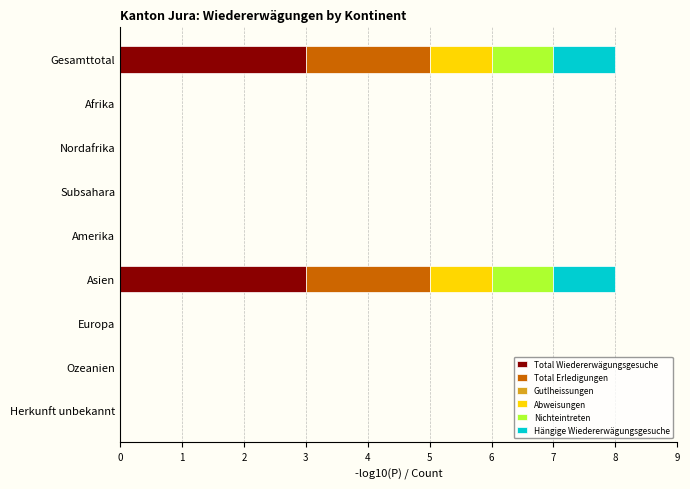

What is the highest value of the Total Wiedererwägungsgesuche series?

3